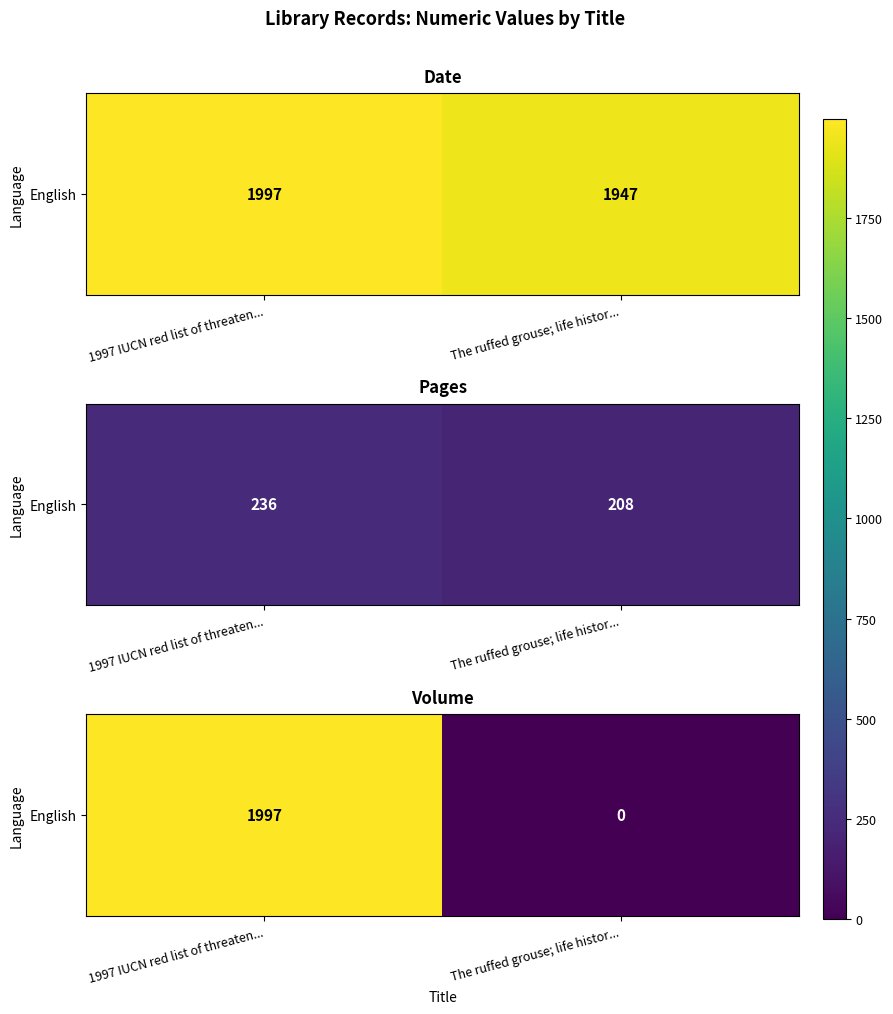

Rank the categories by value from highest to lowest.

1997 IUCN red list of threaten..., The ruffed grouse; life histor...